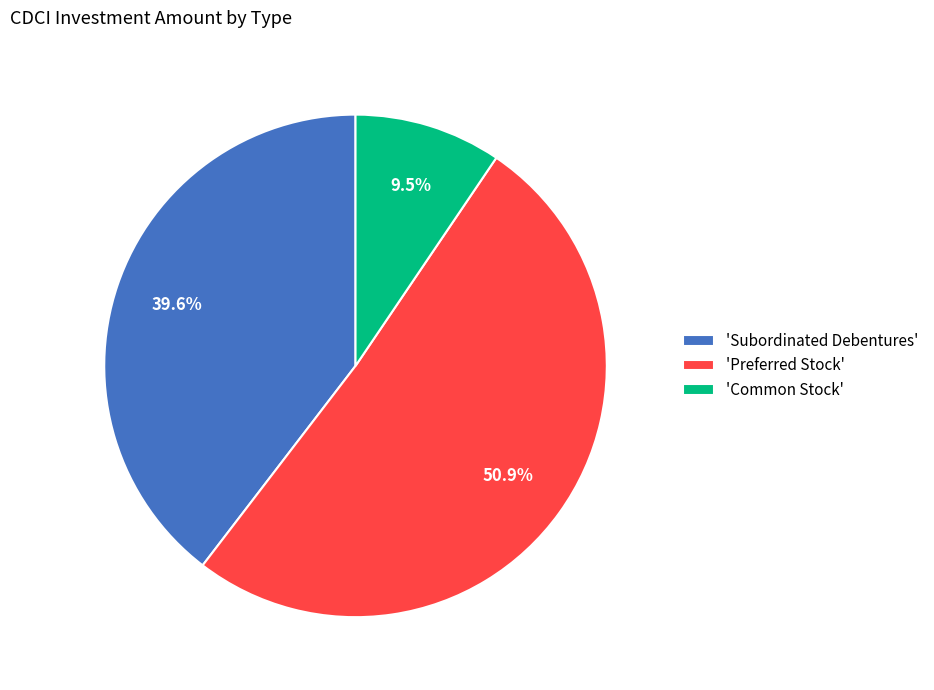

What is the majority slice?

'Preferred Stock'